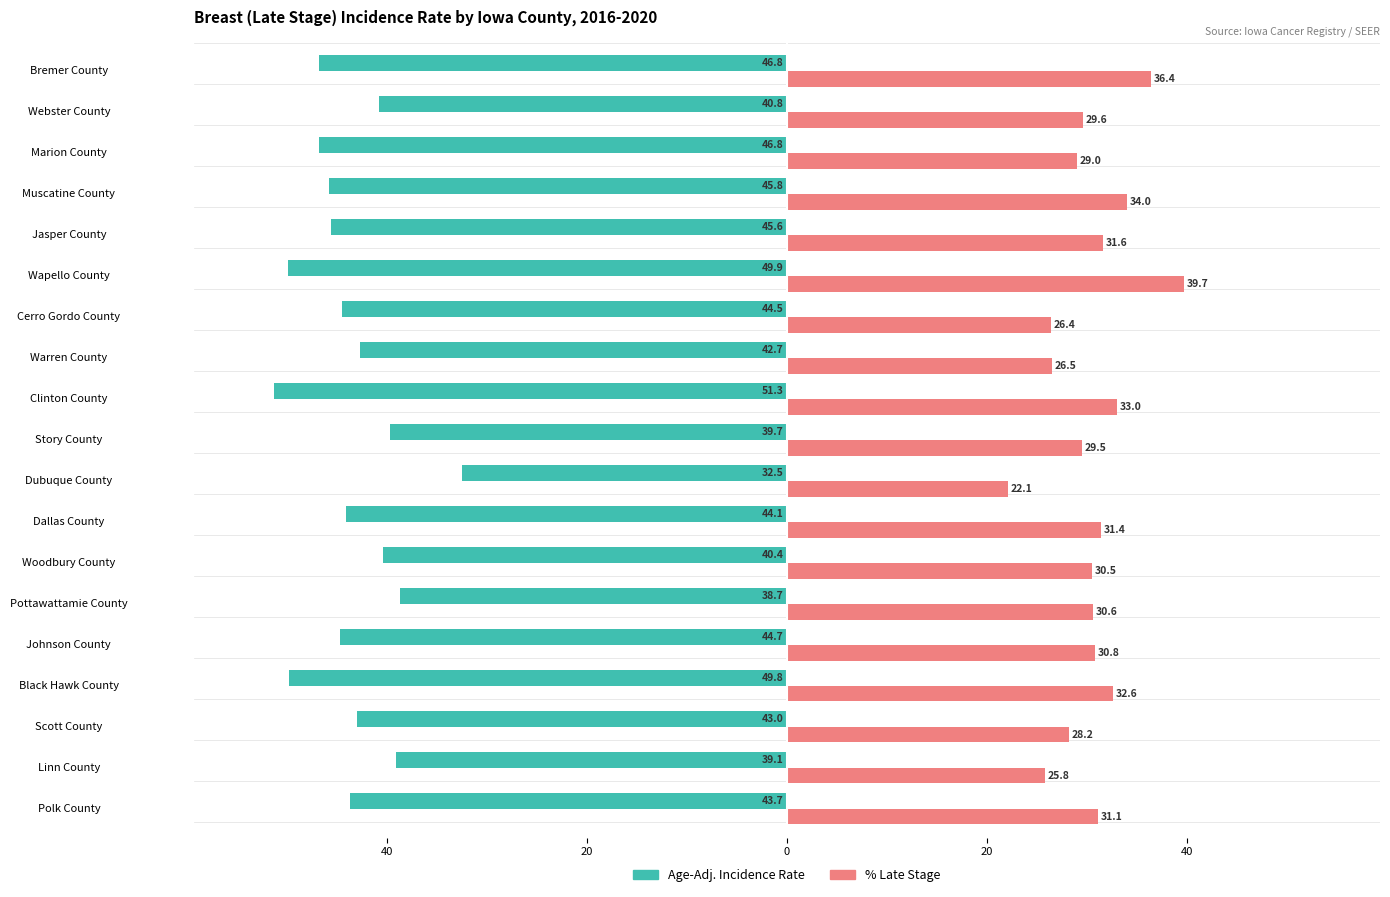

Reading left to right, transcribe all the data shown in this chart.

Age-Adj. Incidence Rate: -43.7	-39.1	-43.0	-49.8	-44.7	-38.7	-40.4	-44.1	-32.5	-39.7	-51.3	-42.7	-44.5	-49.9	-45.6	-45.8	-46.8	-40.8	-46.8
% Late Stage: 31.1	25.8	28.2	32.6	30.8	30.6	30.5	31.4	22.1	29.5	33.0	26.5	26.4	39.7	31.6	34.0	29.0	29.6	36.4